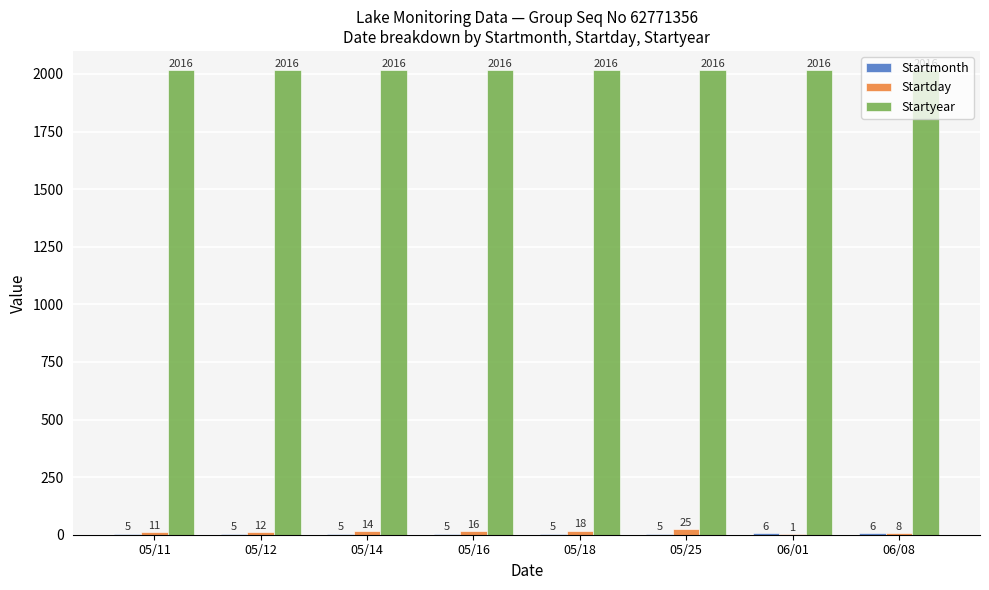

Between 05/14 and 05/18, which series saw the biggest shift?

Startday